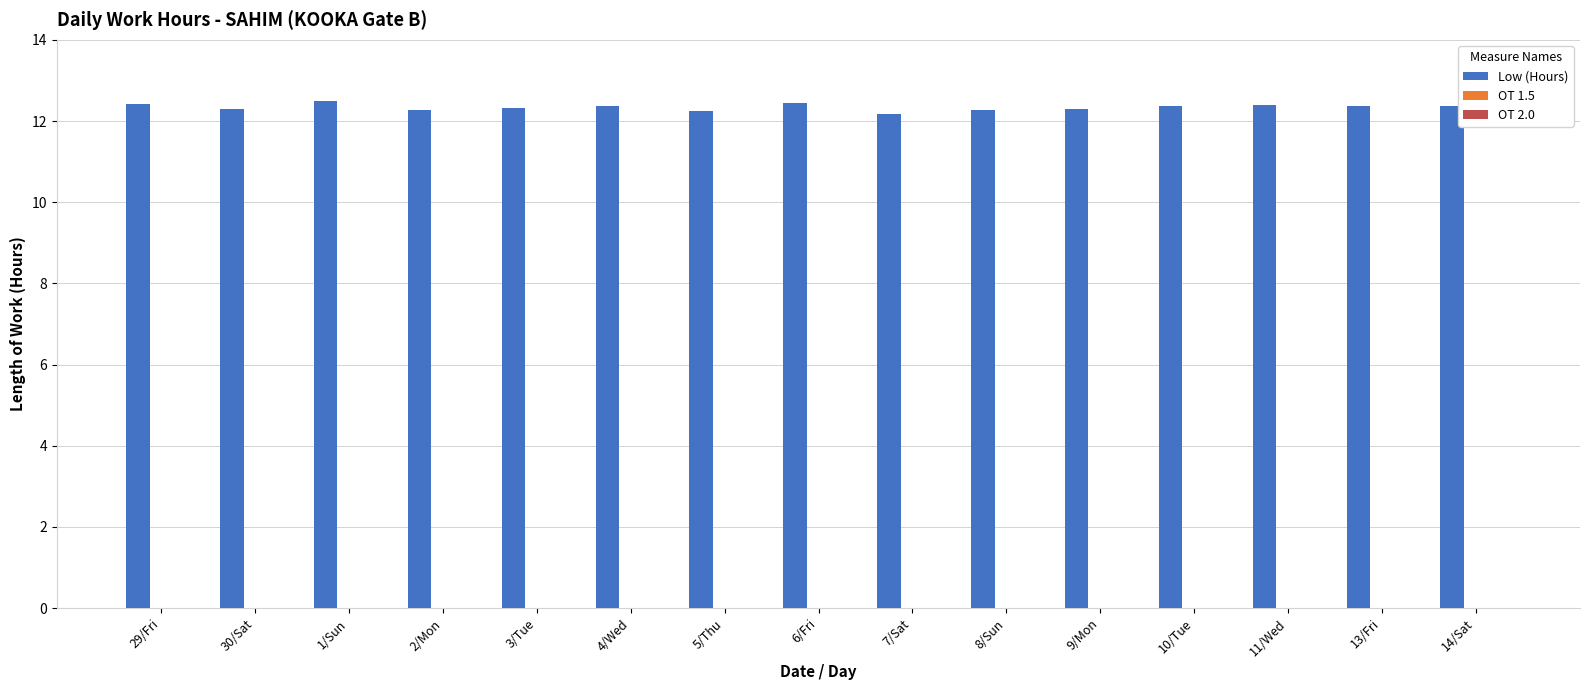

What is the difference between the maximum and minimum values?

0.3